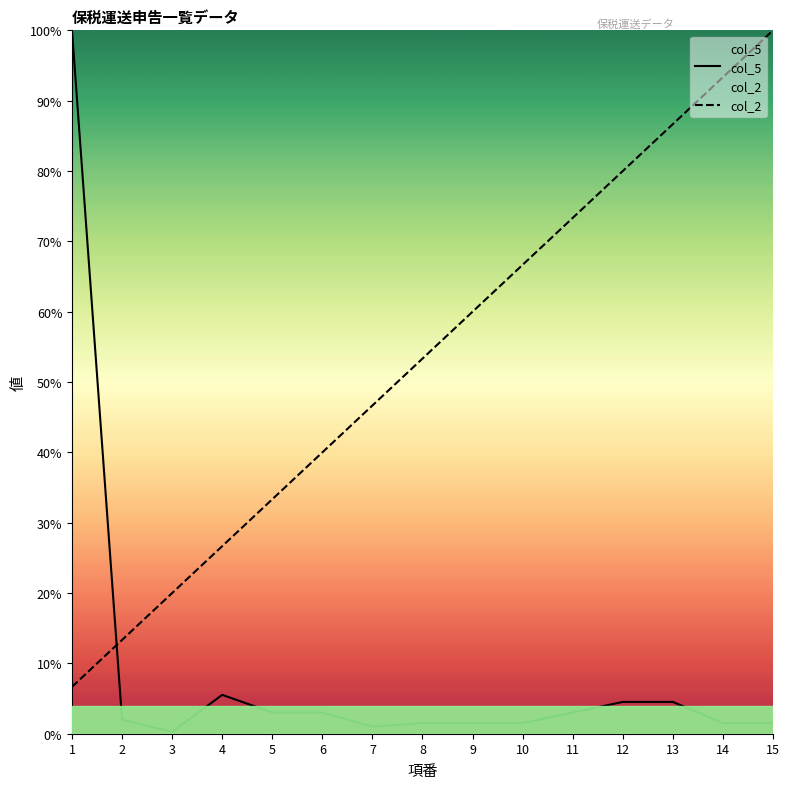

How many data points in col_2 are less than 53?

7